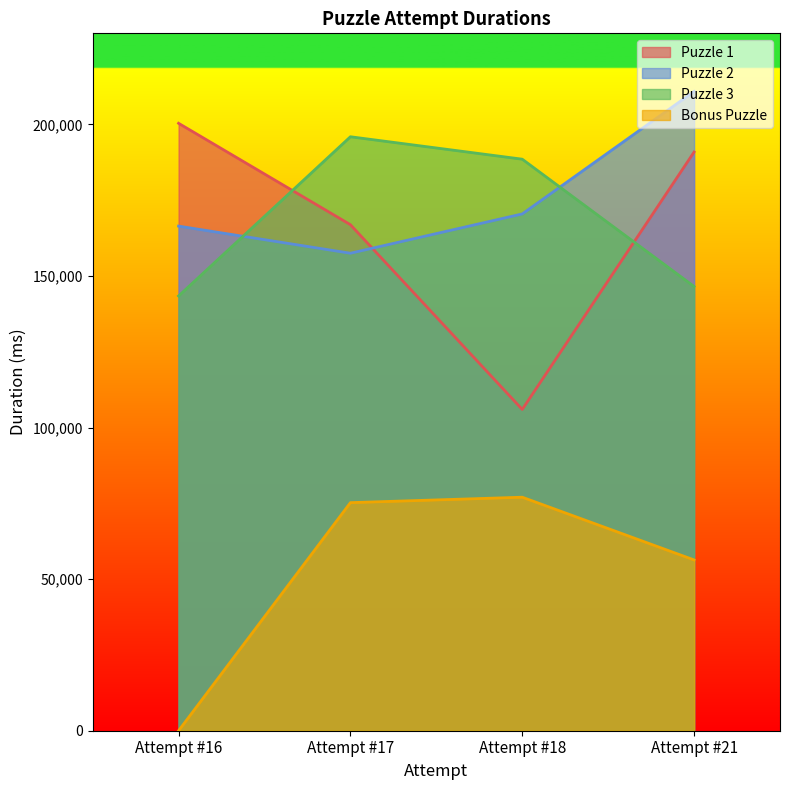

How many times do Puzzle 2 and Puzzle 3 cross each other?

2